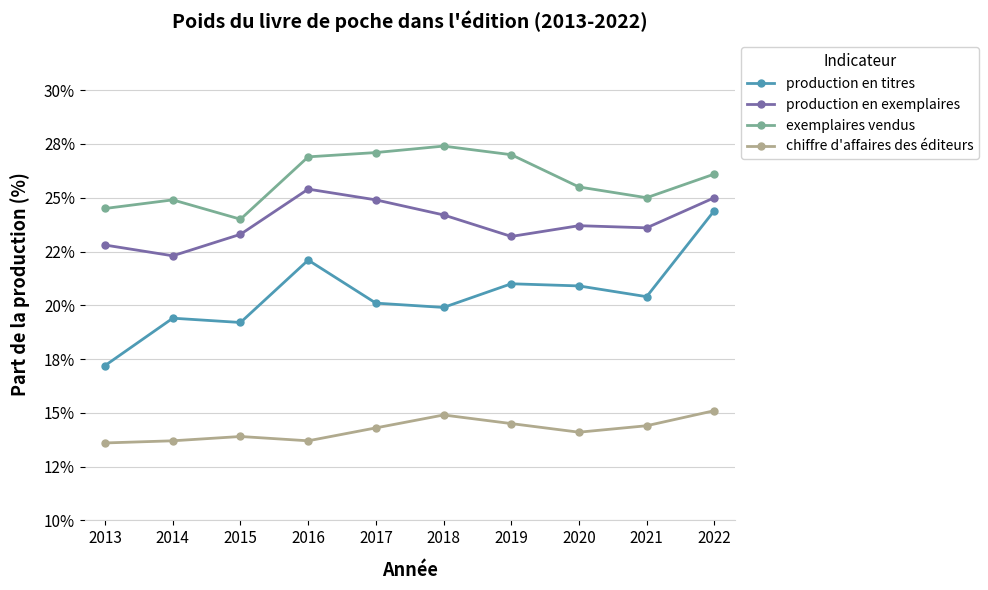

At which category does production en exemplaires reach its first local peak?

2016